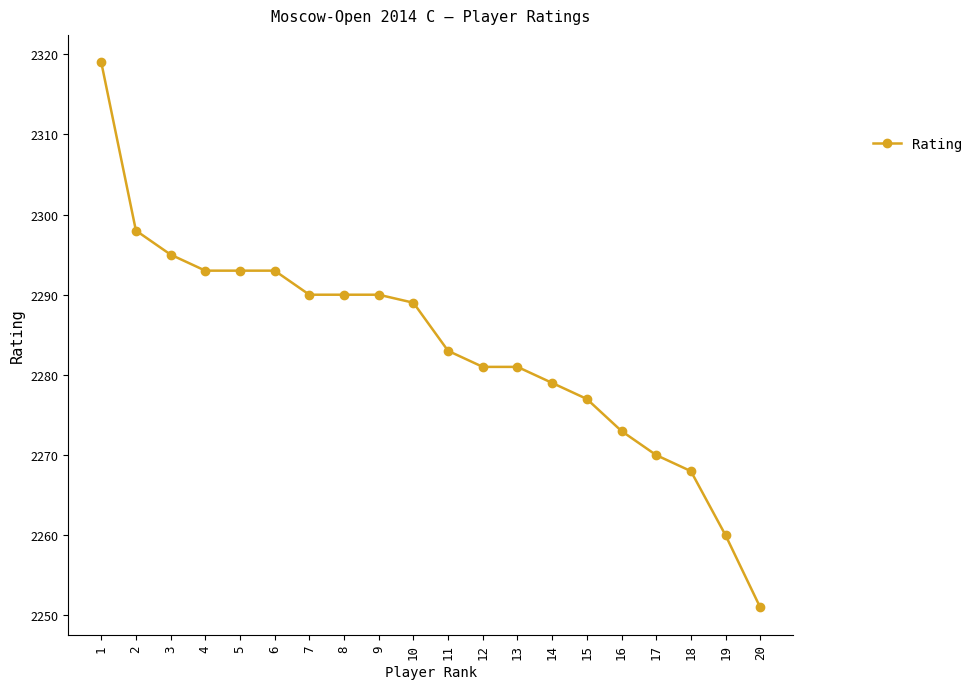

What is the smallest value displayed?

2251